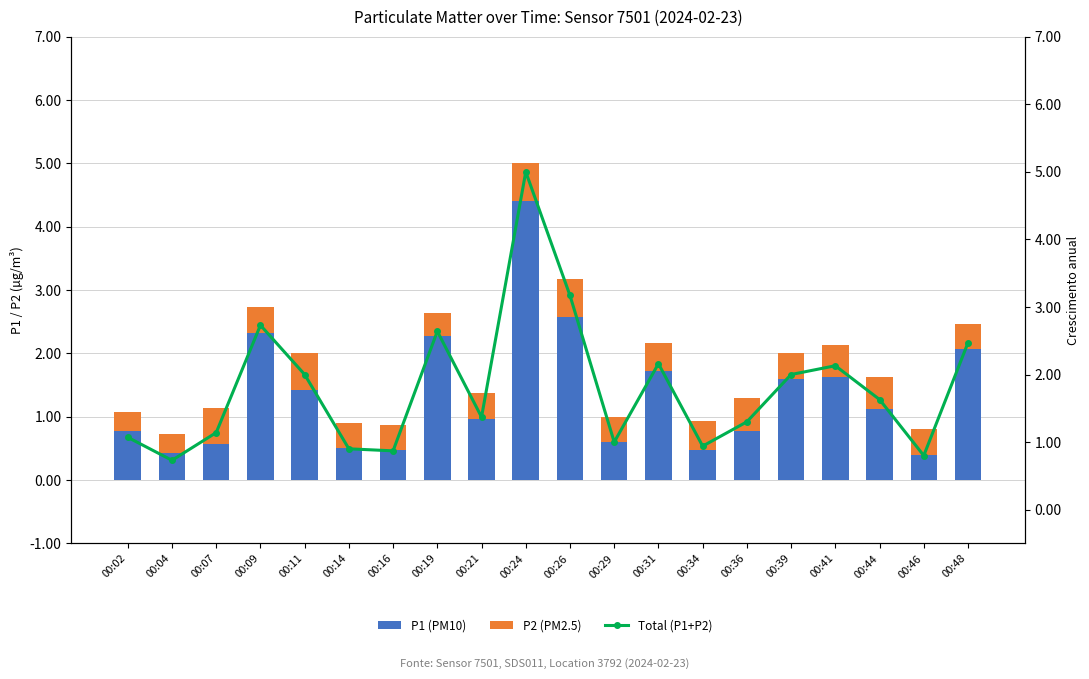

What is the difference between the P1 (PM10) values at 00:46 and 00:16?

0.1